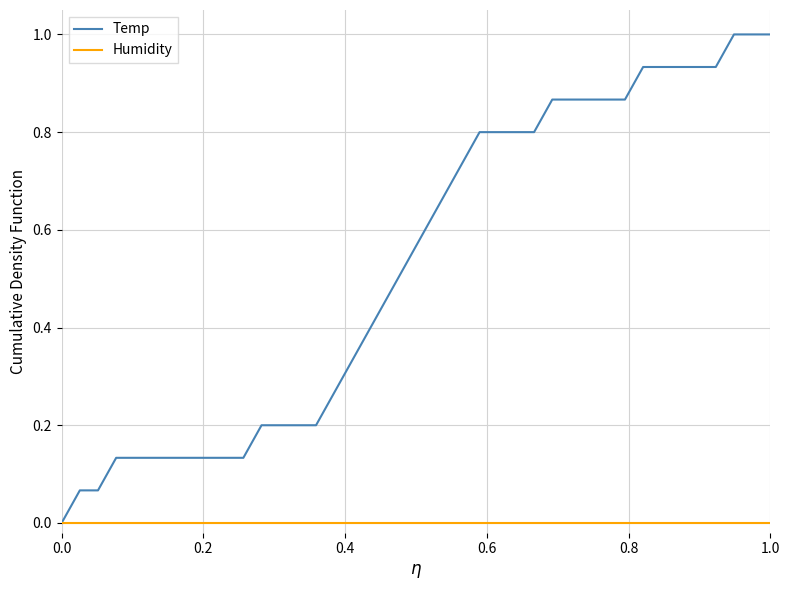

Which series has the largest range (max minus min)?

Temp